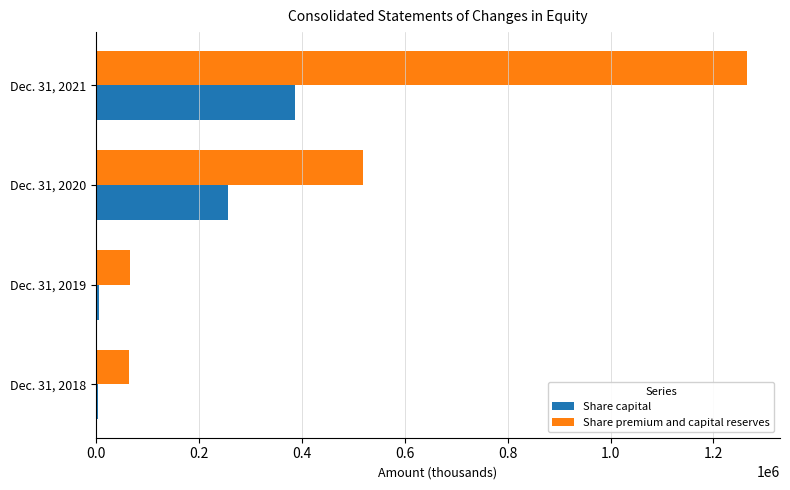

What is the sum of all Share premium and capital reserves values?

1913624